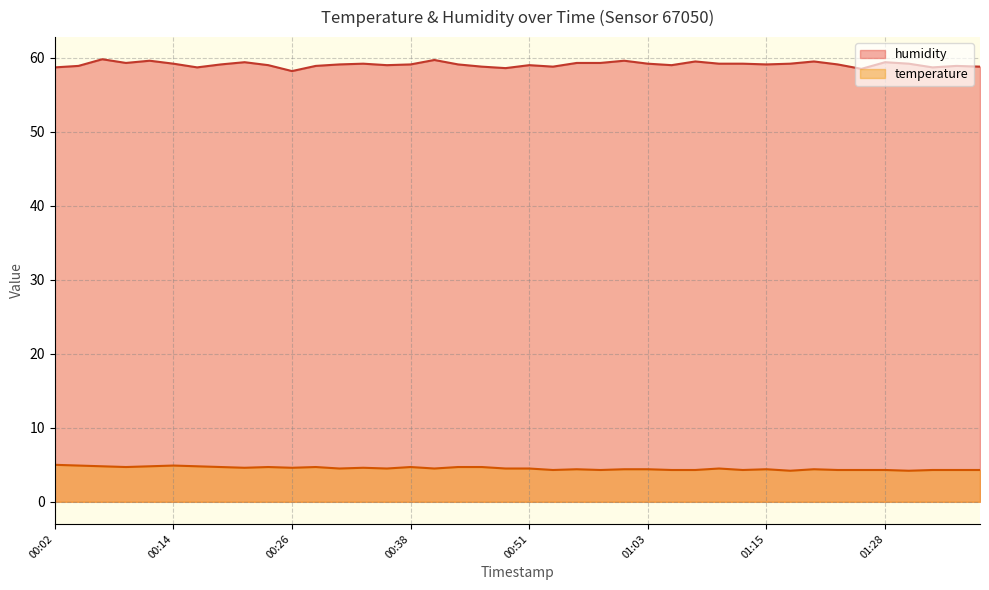

In temperature, how many points are lower than both neighbors (excluding endpoints)?

11